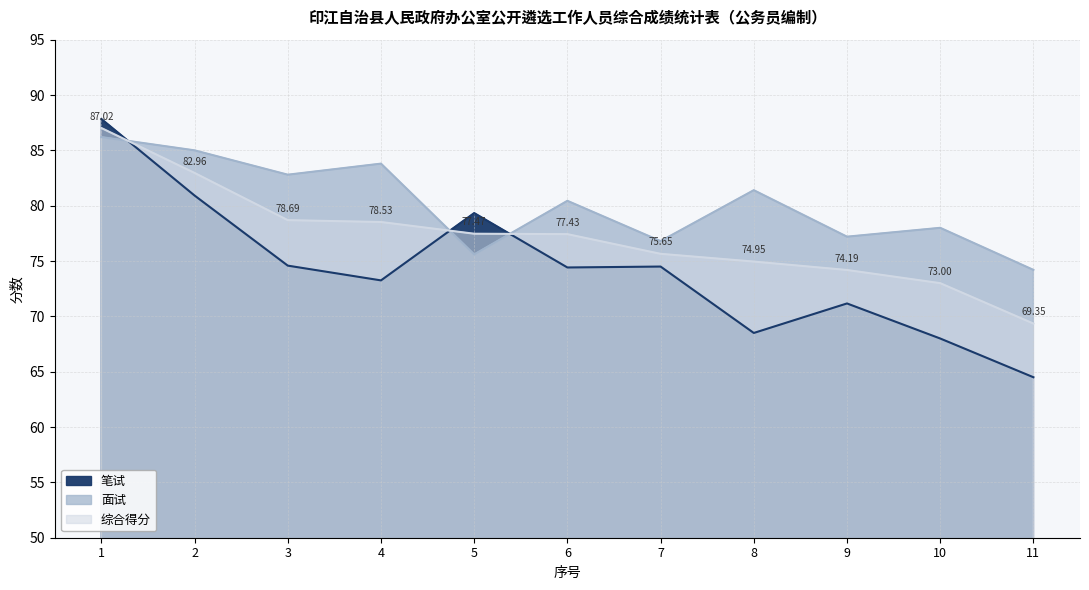

Reading right to left, list all the values displayed in this chart.

笔试: 11=64.5	10=68.0	9=71.2	8=68.5	7=74.5	6=74.4	5=79.3	4=73.2	3=74.6	2=80.9	1=87.8
面试: 11=74.2	10=78.0	9=77.2	8=81.4	7=76.8	6=80.4	5=75.6	4=83.8	3=82.8	2=85.0	1=86.2
综合得分: 11=69.3	10=73.0	9=74.2	8=75.0	7=75.7	6=77.4	5=77.5	4=78.5	3=78.7	2=83.0	1=87.0